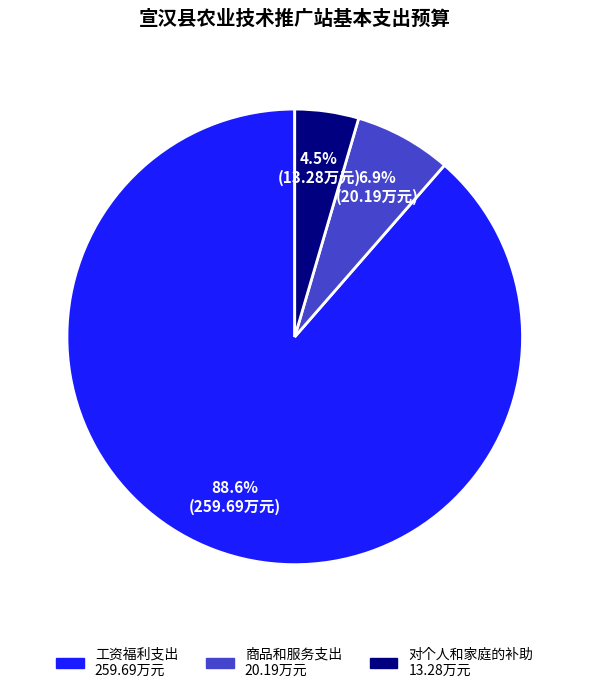

To the nearest percent, what is the combined percentage of 商品和服务支出 and 对个人和家庭的补助?

11%